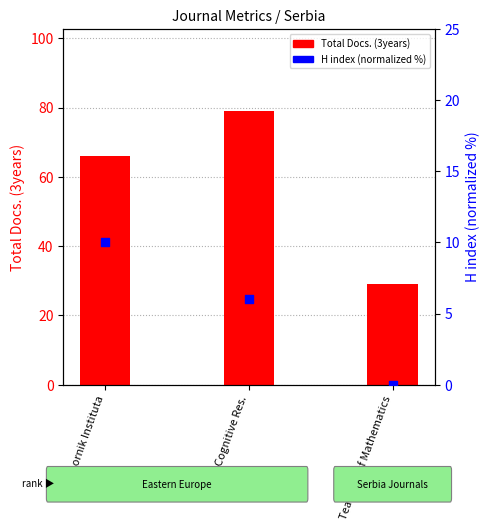

Which series contains the lowest Y value?

H index (normalized %)